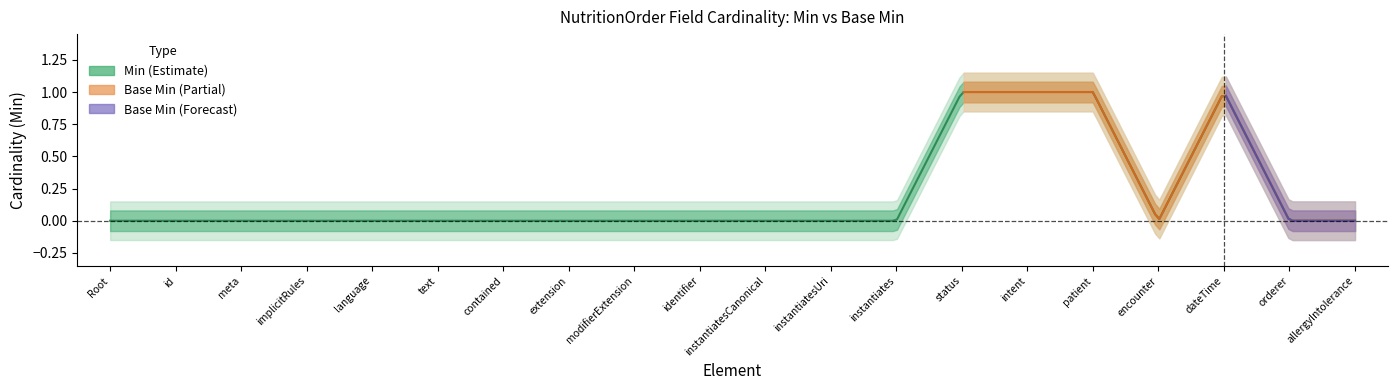

Which series changed the most between NutritionOrder.modifierExtension and NutritionOrder.encounter?

Min